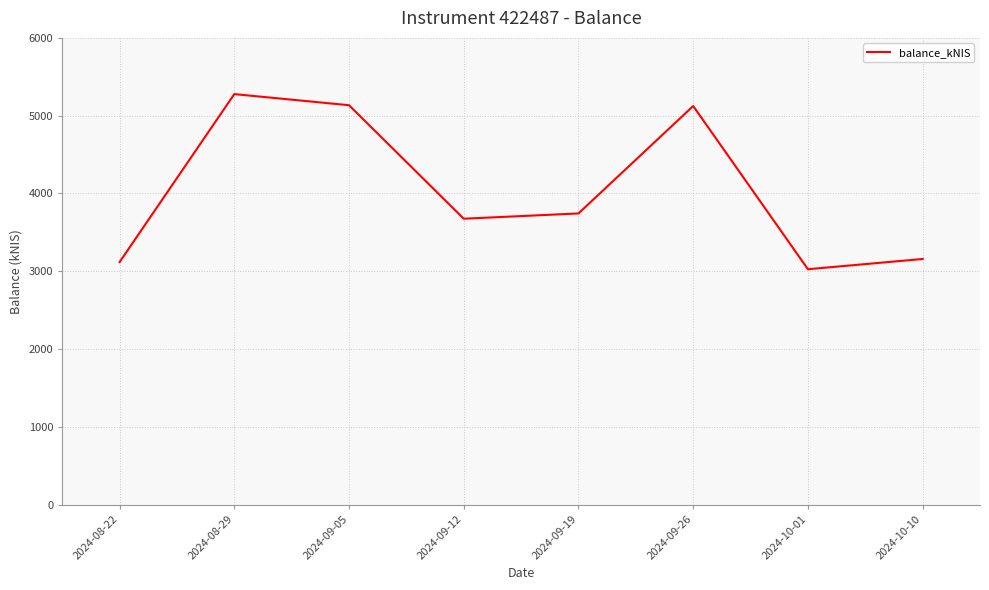

The value at 2024-09-05 is 1407.6. True or false?

False